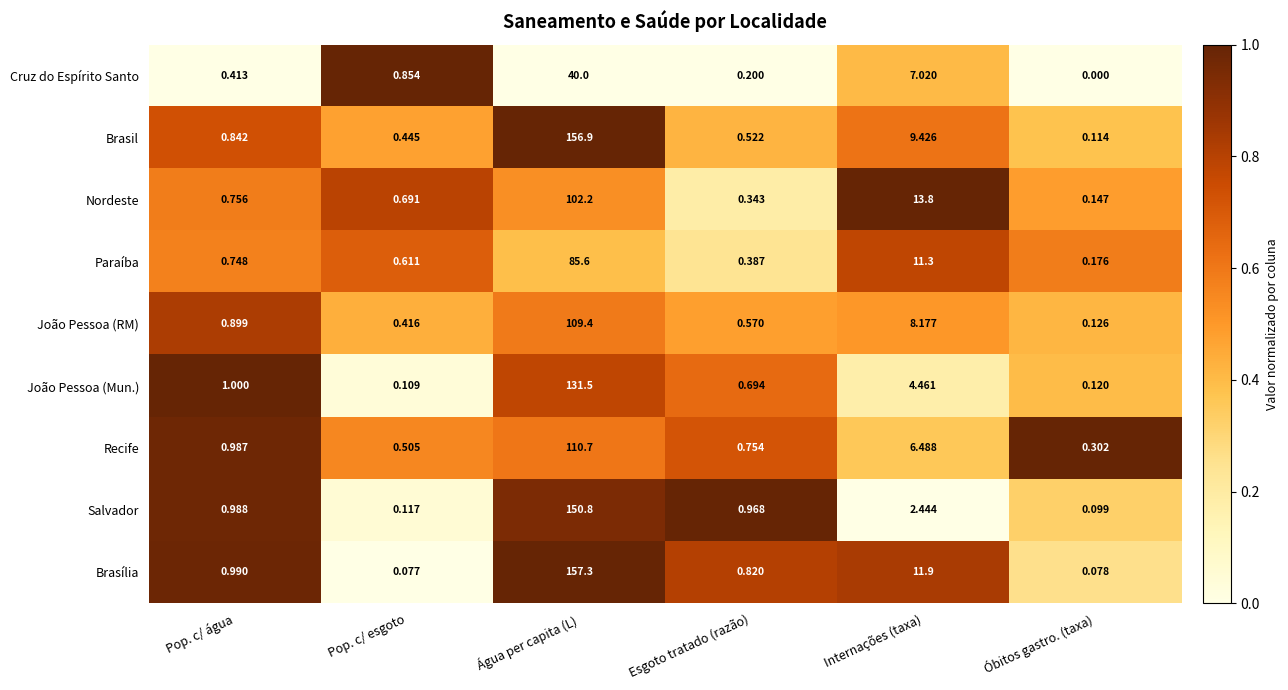

At which category does the chart reach its minimum across all series?

Óbitos gastro. (taxa)